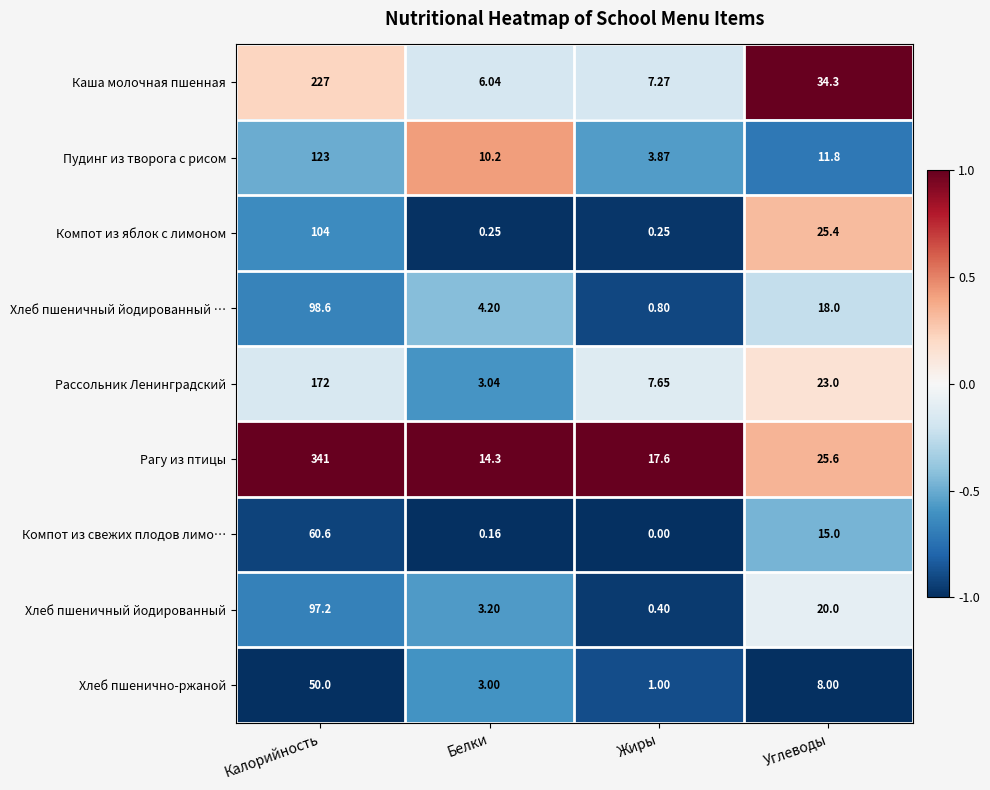

Which category has the highest value across all series?

Калорийность